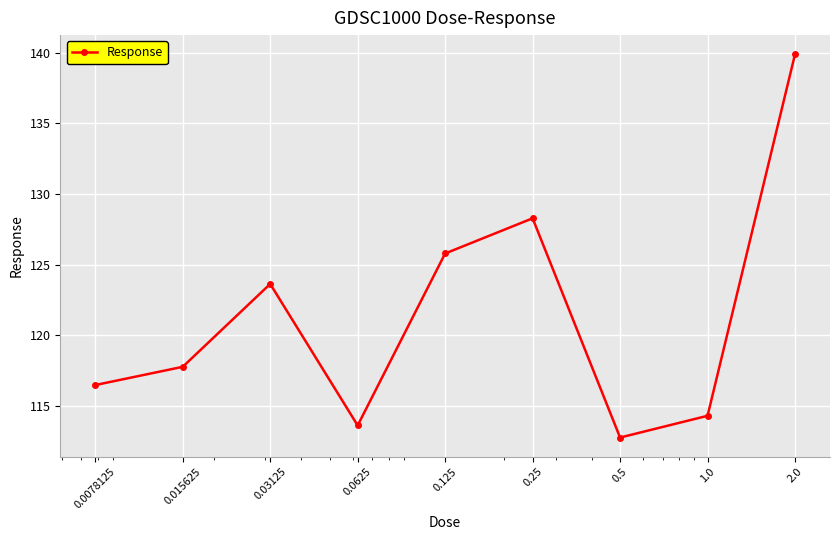

How many interior local valleys (lower than both neighbors) does the data have?

2